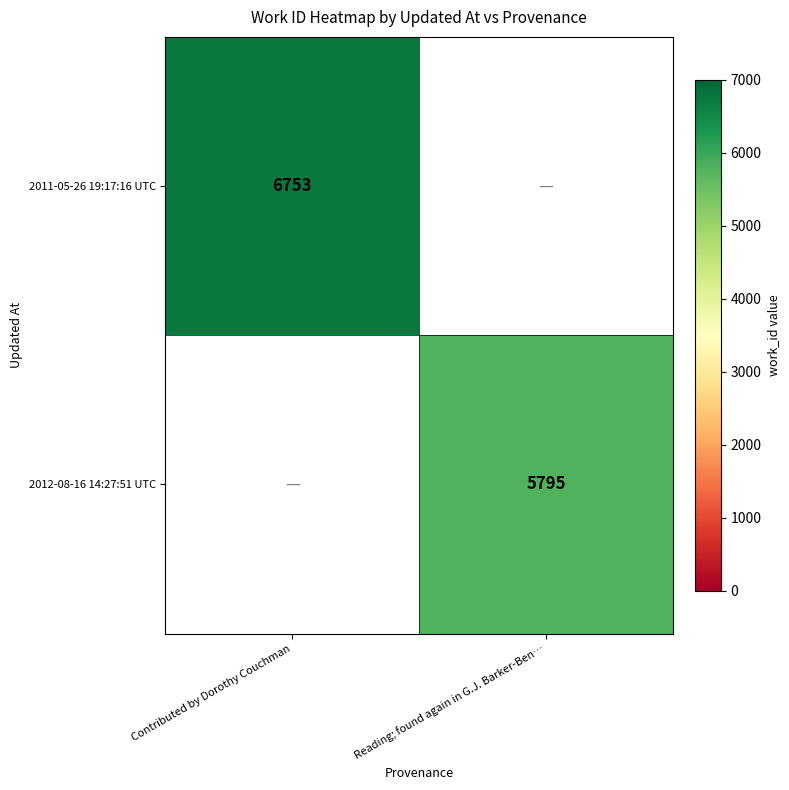

Is the value of 2012-08-16 14:27:51 UTC at Reading; found again in G.J. Barker-Ben… greater than the value of 2011-05-26 19:17:16 UTC at Contributed by Dorothy Couchman?

No